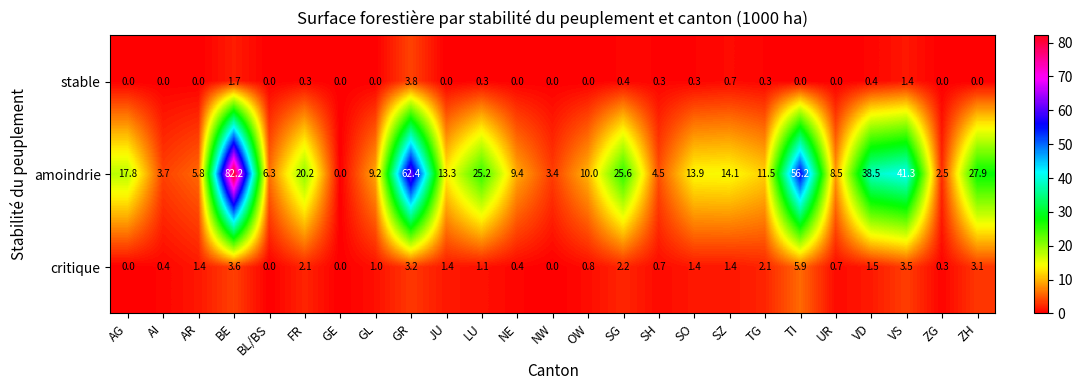

Which series has the largest range (max minus min)?

amoindrie